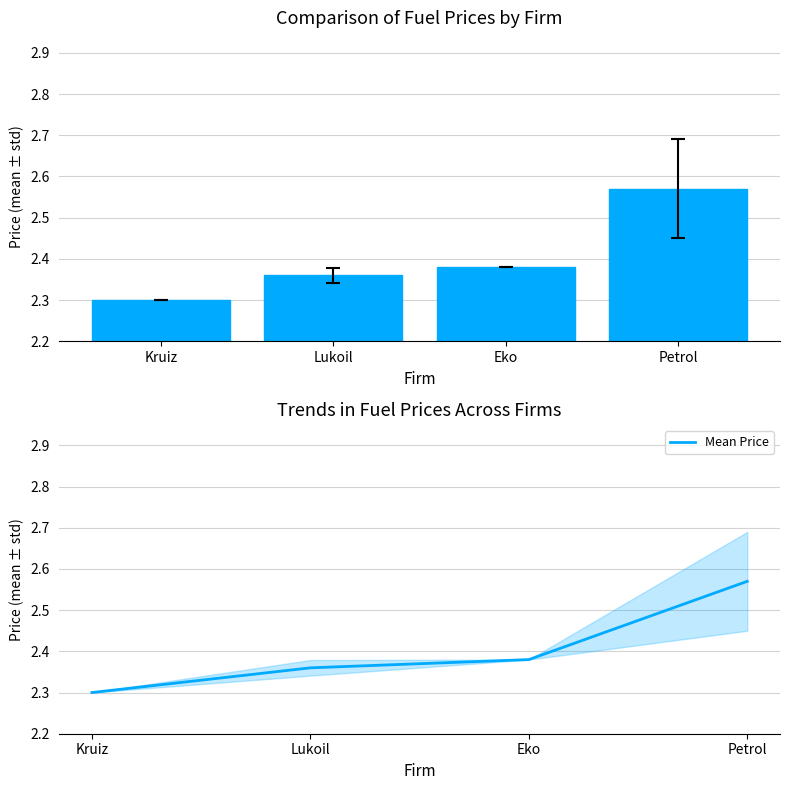

At which category does the chart reach its minimum across all series?

Kruiz